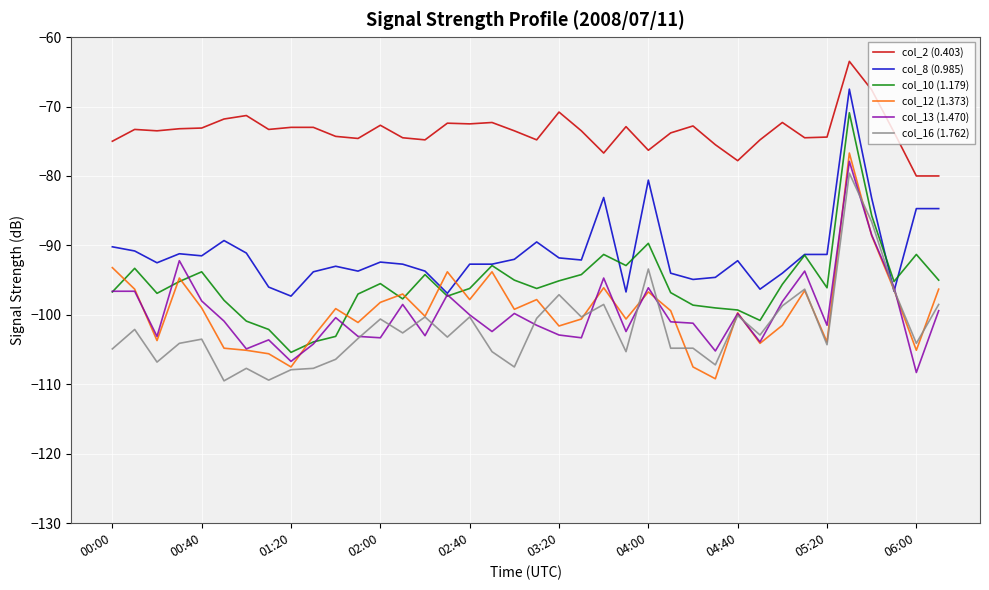

True or false: col_10 (1.179) and col_16 (1.762) cross at least once.

False